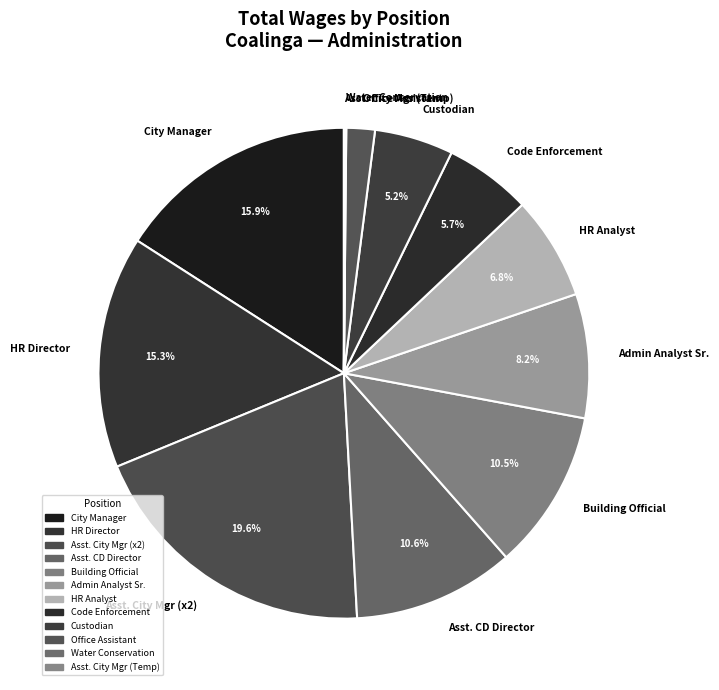

What is the largest slice in the pie chart?

Asst. City Mgr (x2)